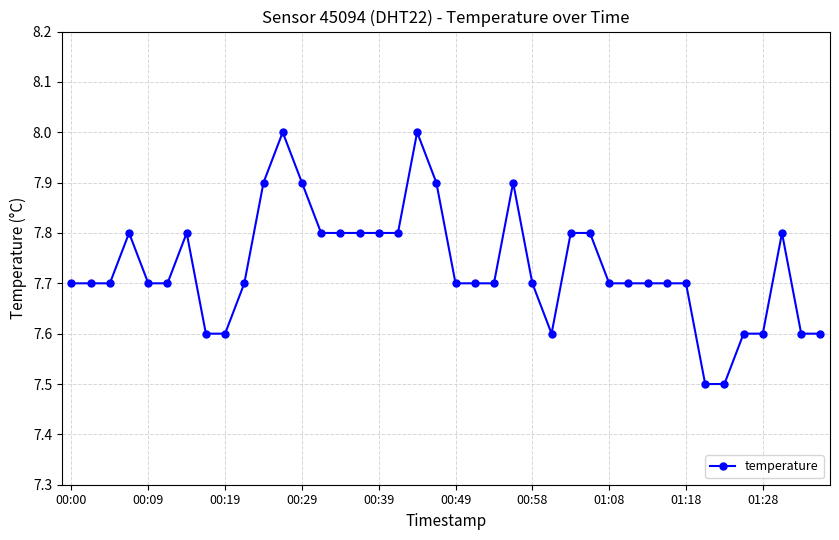

What is the average value?

7.7